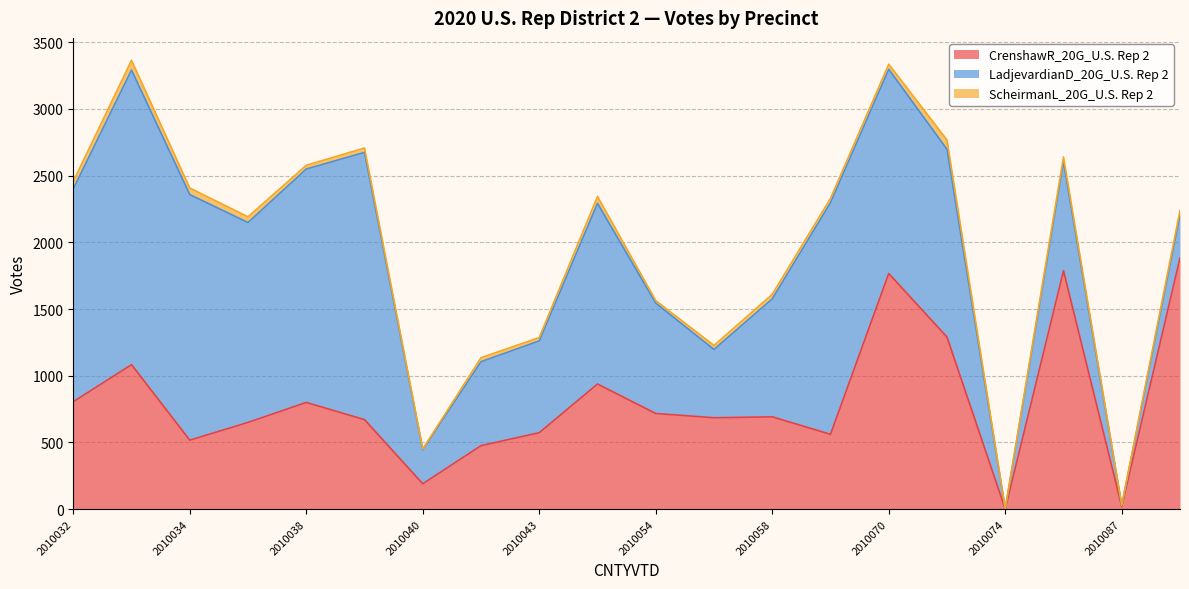

What is the approximate value of CrenshawR_20G_U.S. Rep 2 at 2010040, to the nearest 100?

200